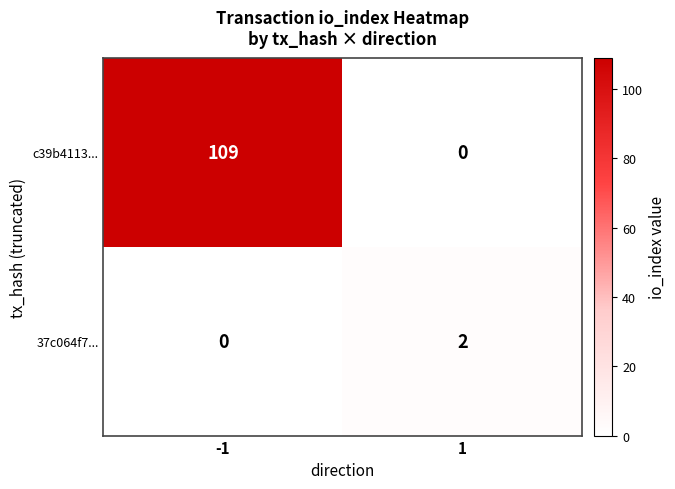

How many series are shown in this chart?

2